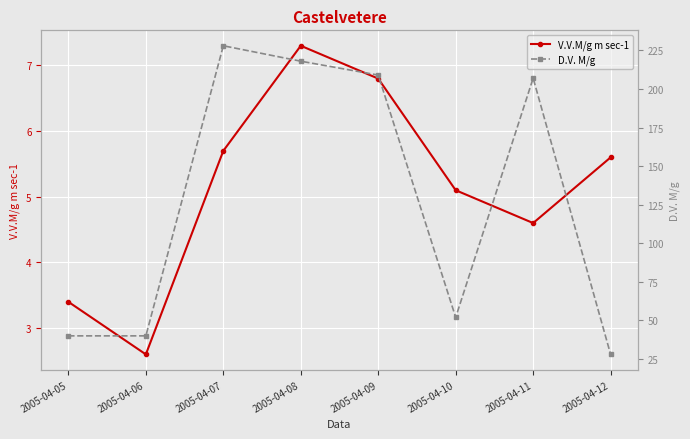

The V.V.M/g m sec-1 series shows 3.8 at 2005-04-06. True or false?

False